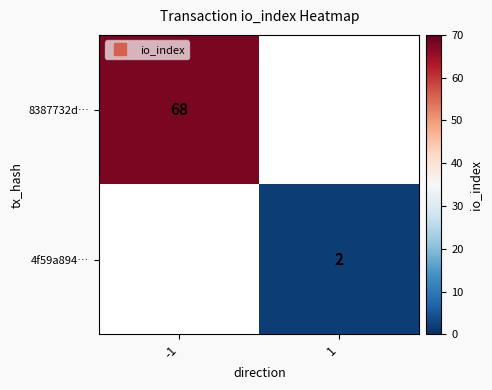

How many categories are shown in the chart?

2